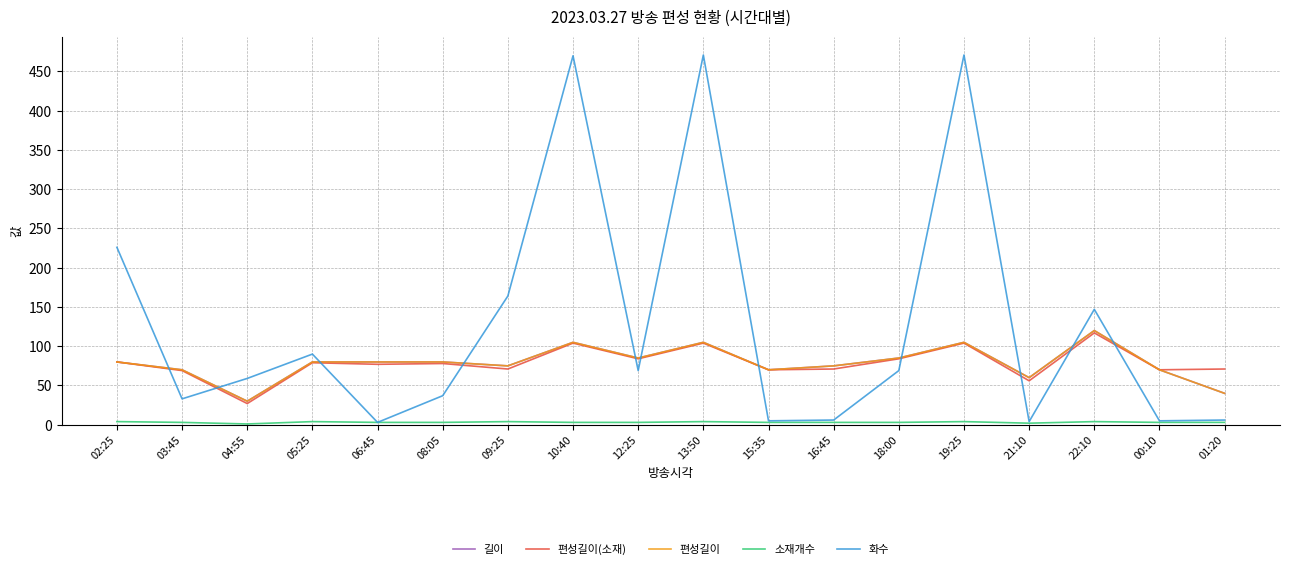

Is this an area chart (filled region under the line)?

No